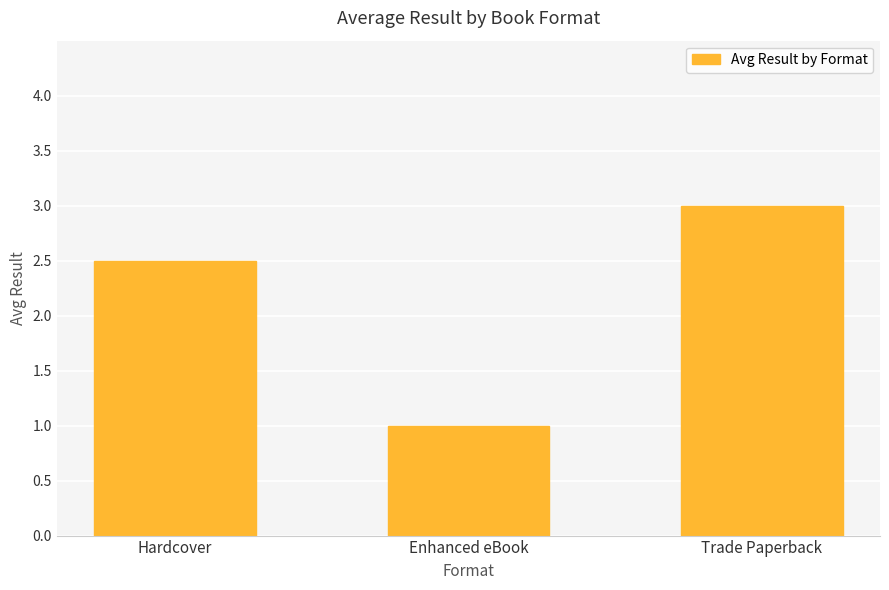

Reading left to right, list all the values displayed in this chart.

2.5	1.0	3.0